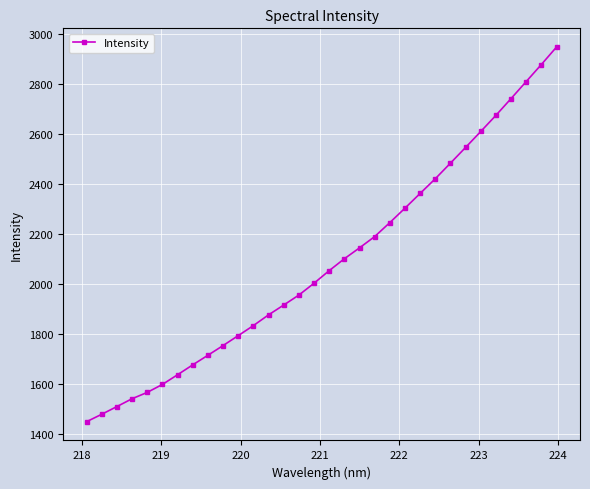

What is the average value?

2088.1